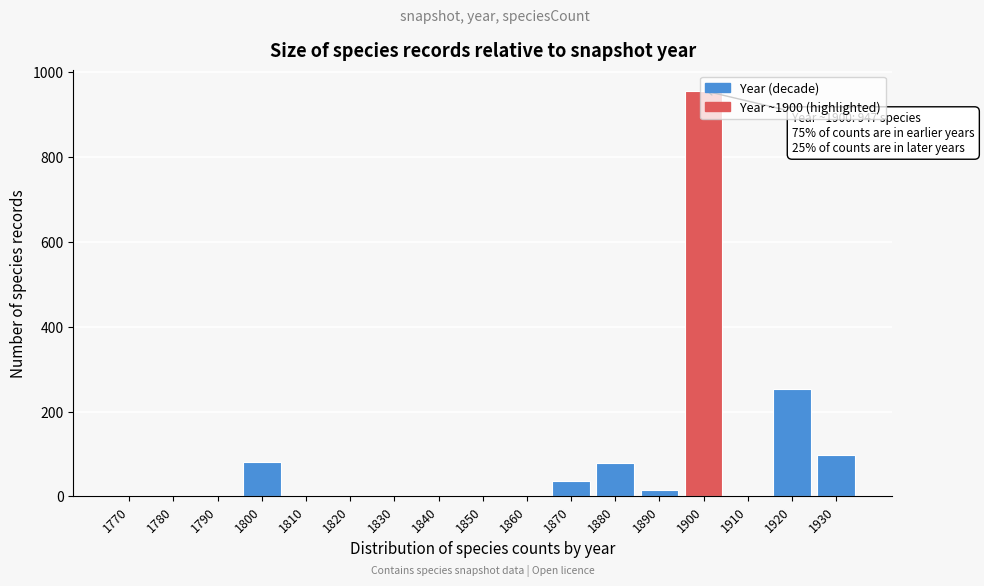

Which has a higher value, 1810 or 1900?

1900